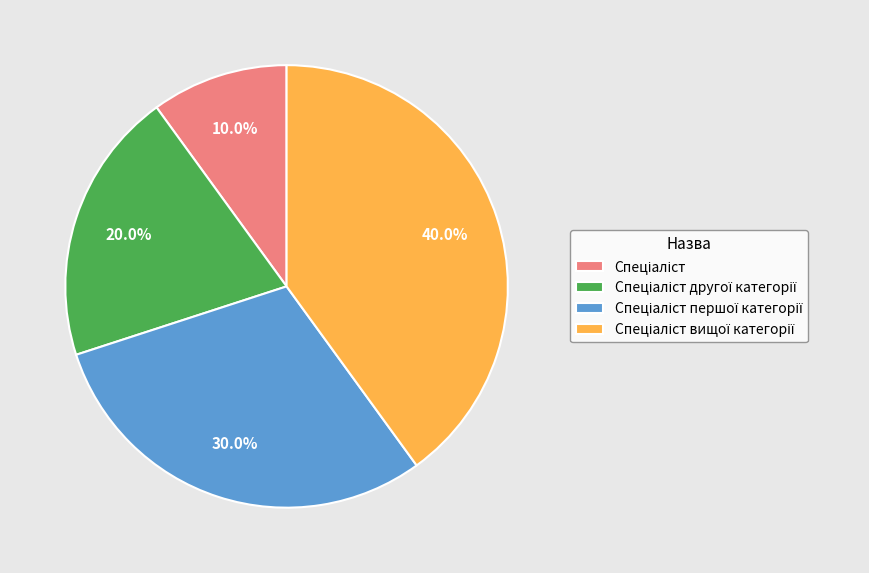

True or false: Спеціаліст першої категорії accounts for 30% of the total.

True